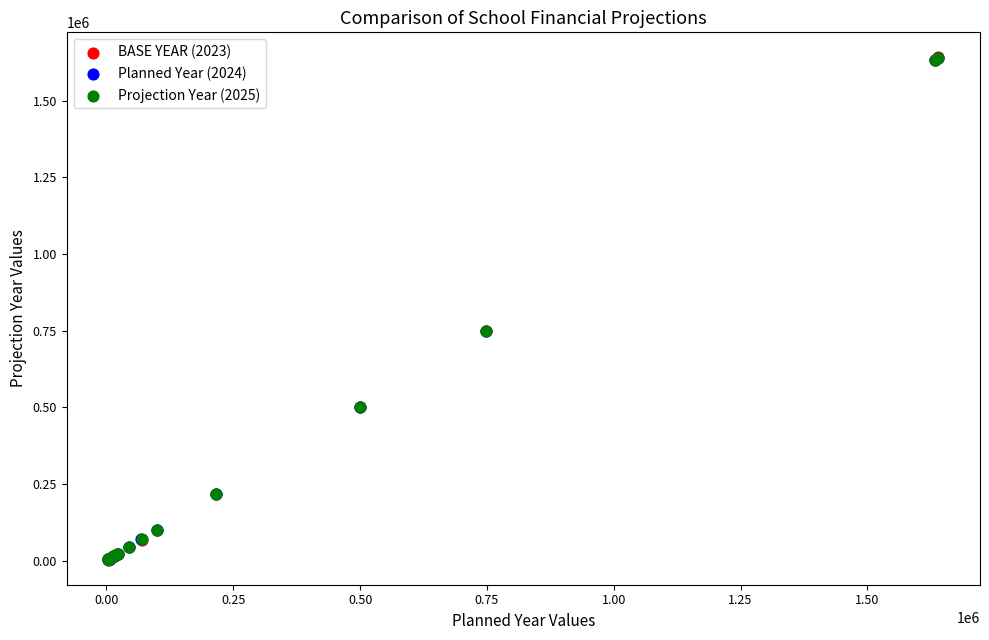

What are all the series names shown in the legend?

BASE YEAR (2023), Planned Year (2024), Projection Year (2025)